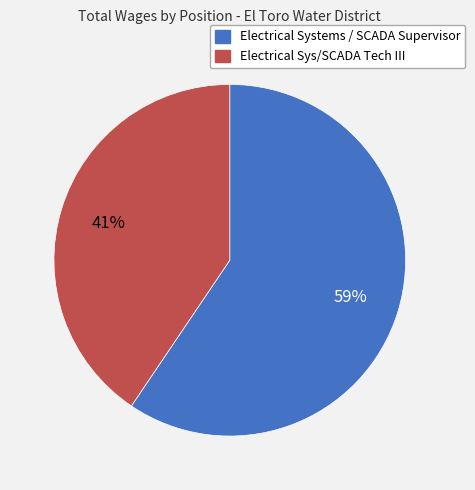

Is it true that Electrical Systems / SCADA Supervisor is 48% of the pie?

False